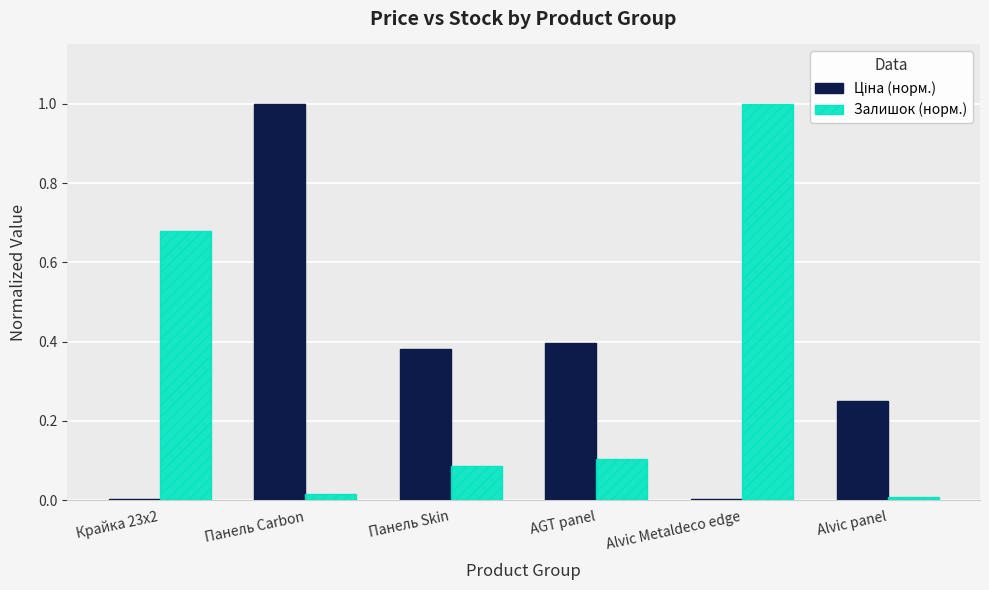

True or false: Залишок (норм.) has a value of 0.0 at Alvic panel.

True